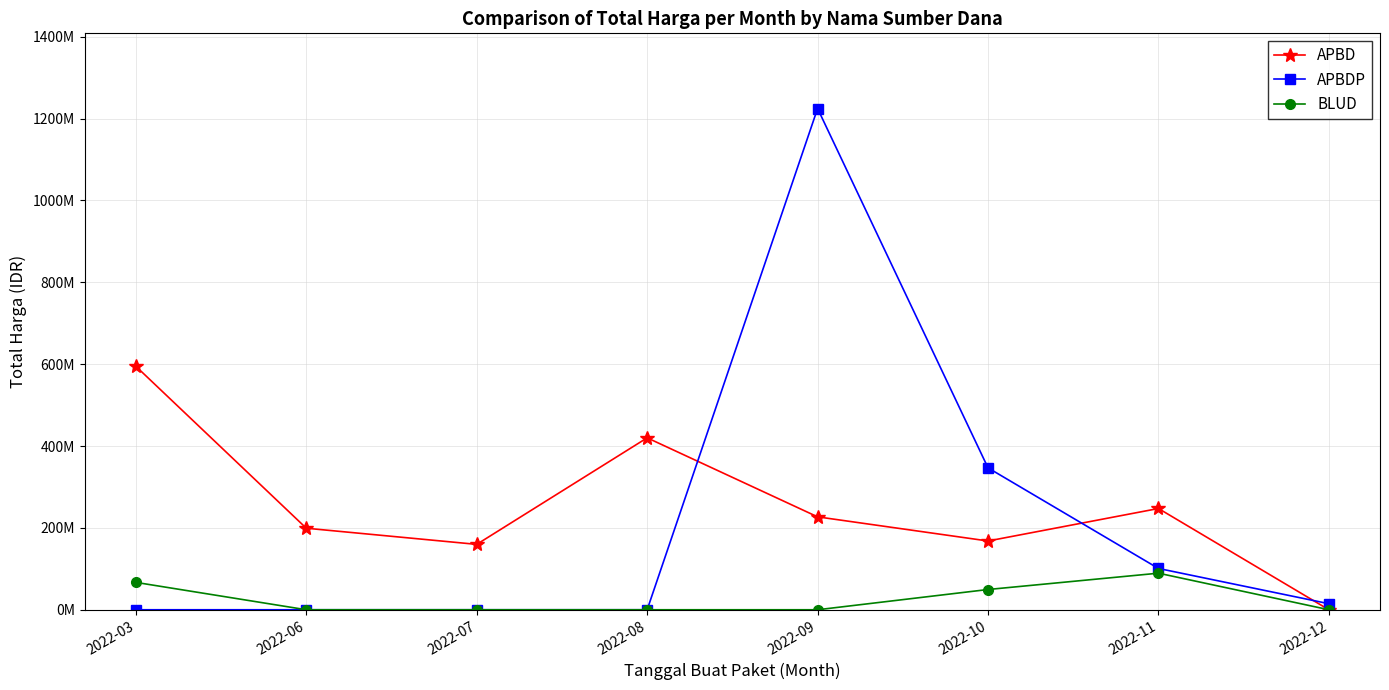

What are all the series names shown in the legend?

APBD, APBDP, BLUD